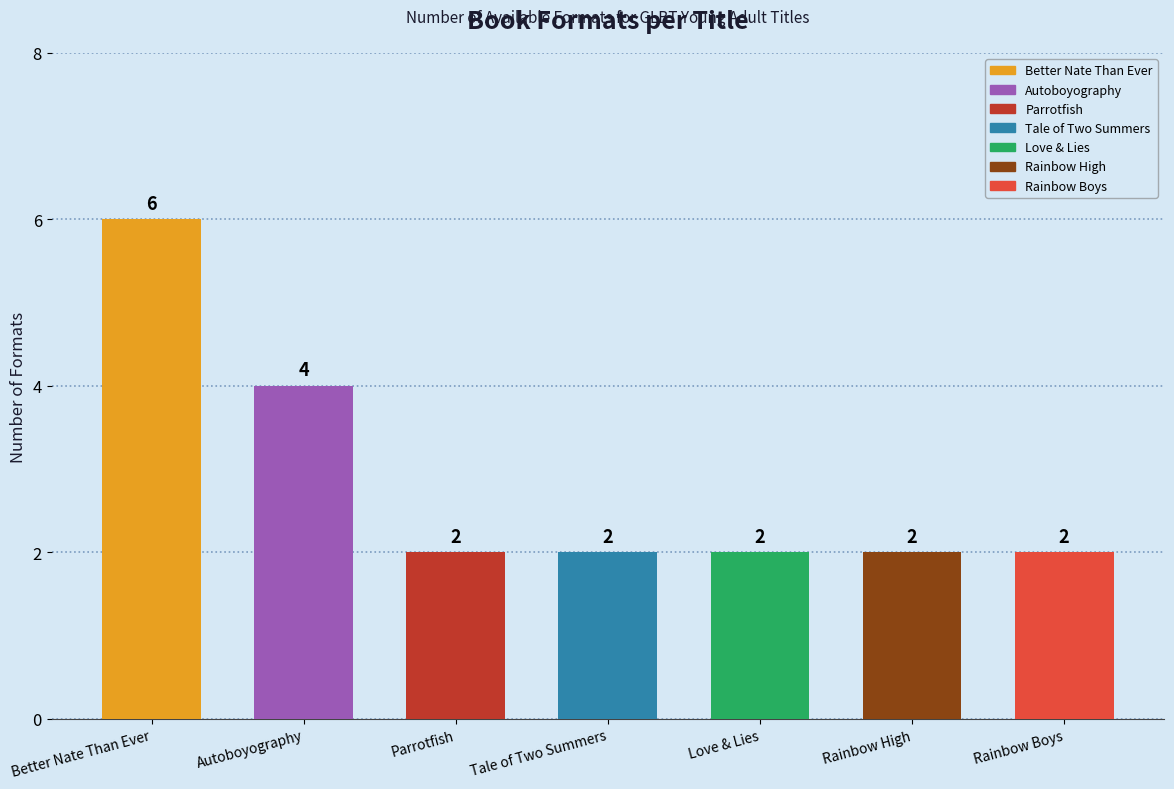

What is the greatest value displayed?

6